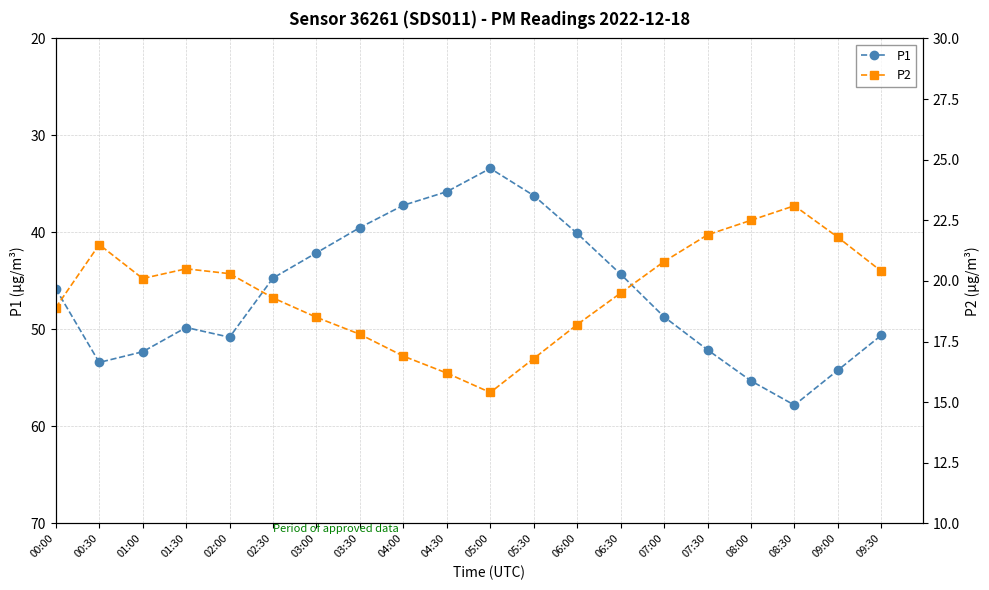

What is the spread (max minus min) of values at 08:30?

34.7